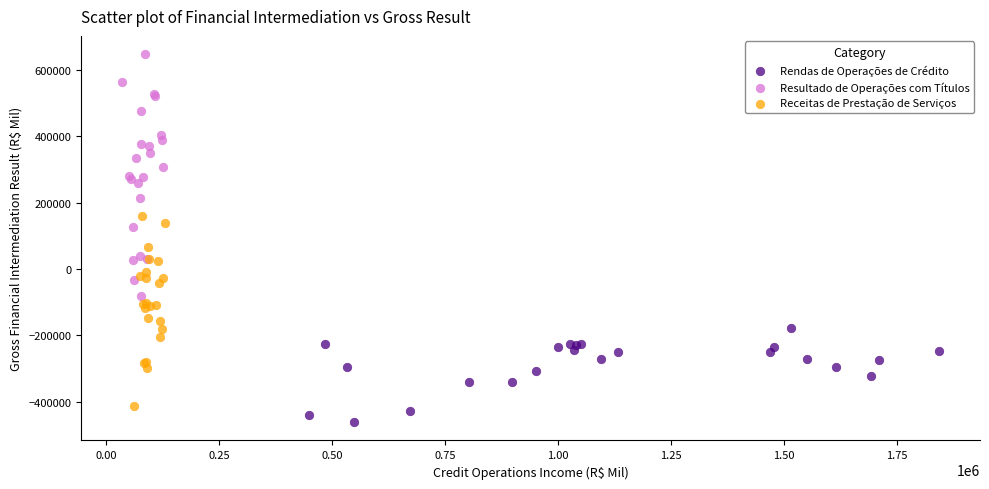

Which series contains the lowest Y value?

Rendas de Operações de Crédito